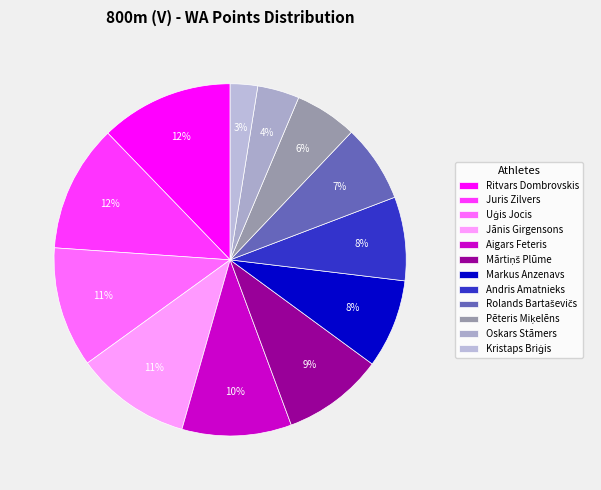

What is the ratio of the value at Andris Amatnieks to the value at Uģis Jocis?

0.7